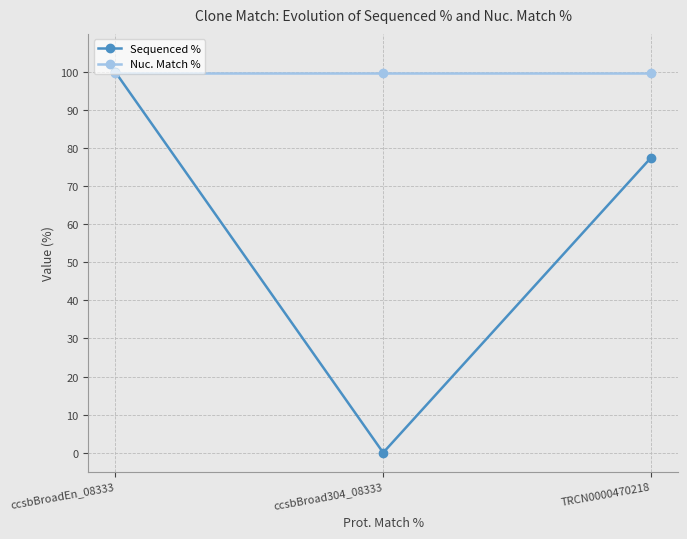

What is the average value of the Nuc. Match % series?

99.6